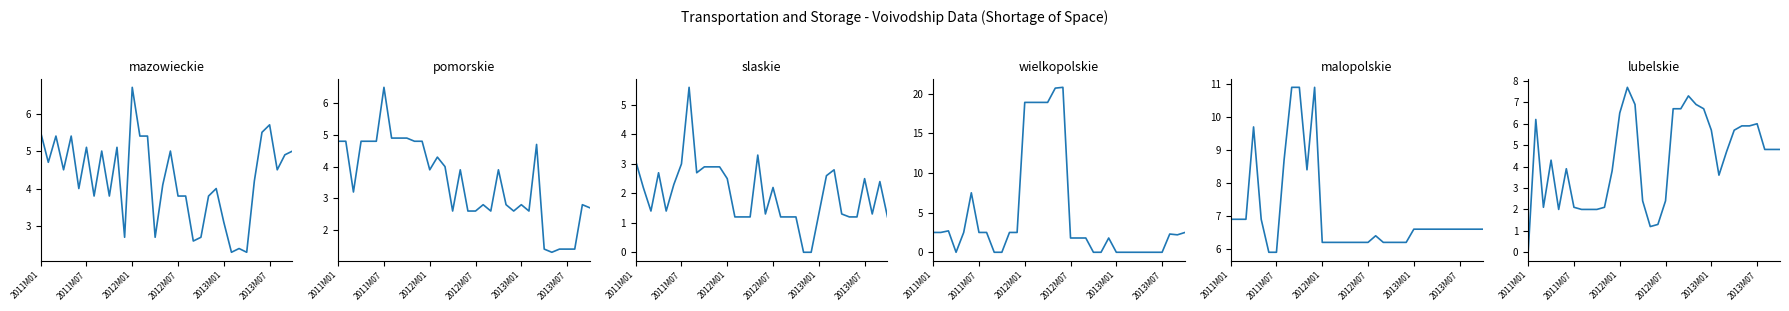

What are all the series names shown in the legend?

mazowieckie, pomorskie, slaskie, wielkopolskie, malopolskie, lubelskie